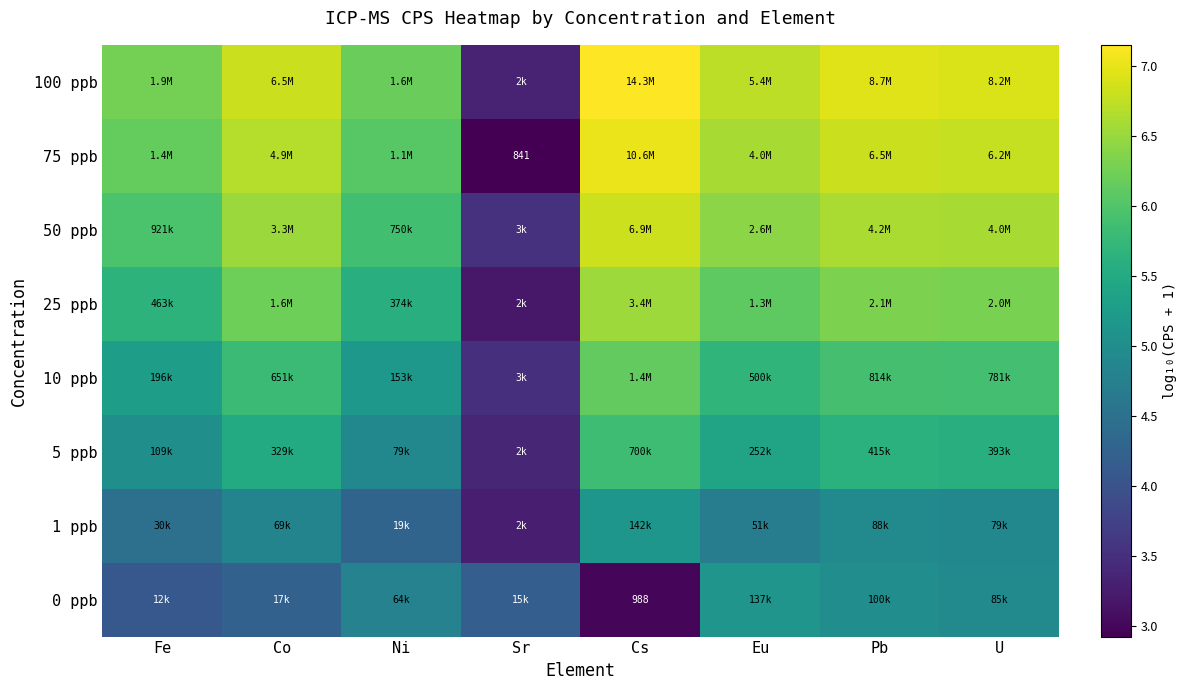

What is the greatest value displayed?

7.2